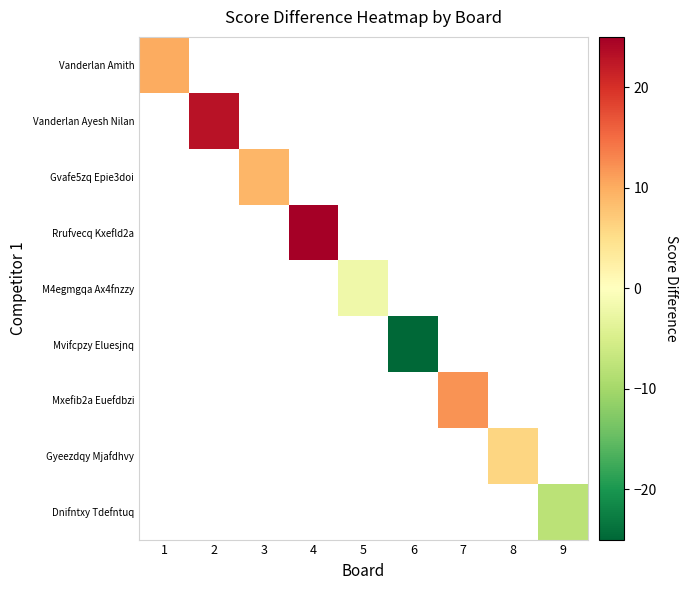

At which label does Vanderlan Ayesh Nilan reach its minimum?

1